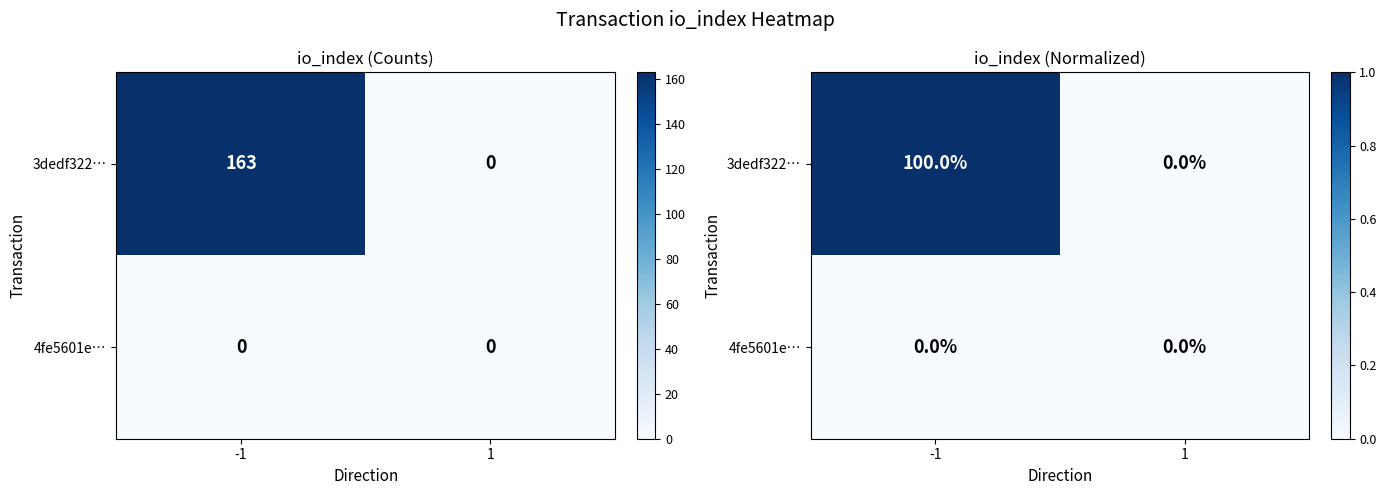

What is the difference between the highest and lowest values at -1?

1